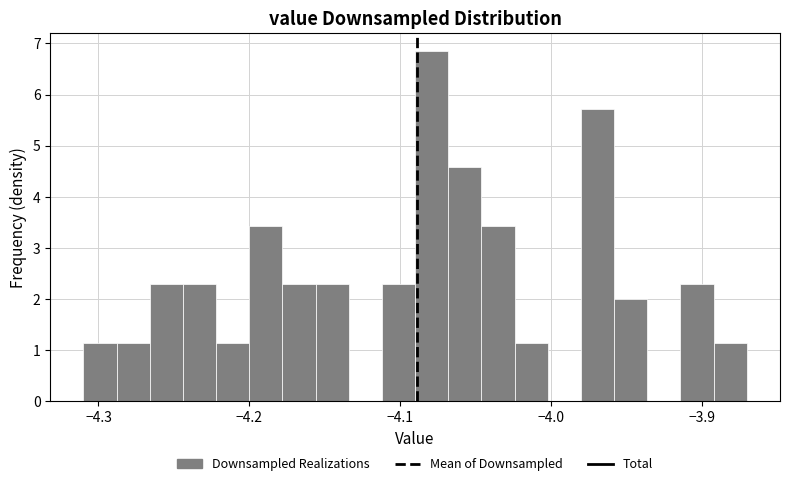

Around what value on the x-axis is the tallest bar? Give the approximate position of its centre, as read against the axis.

-4.08